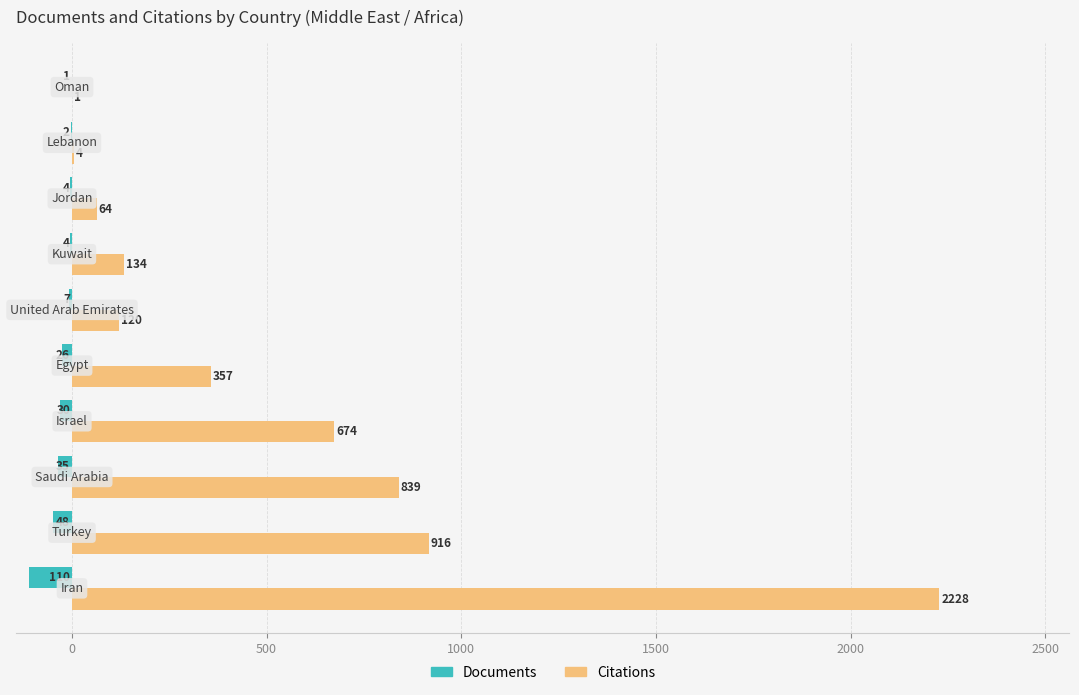

Which series has the largest total across all categories?

Citations